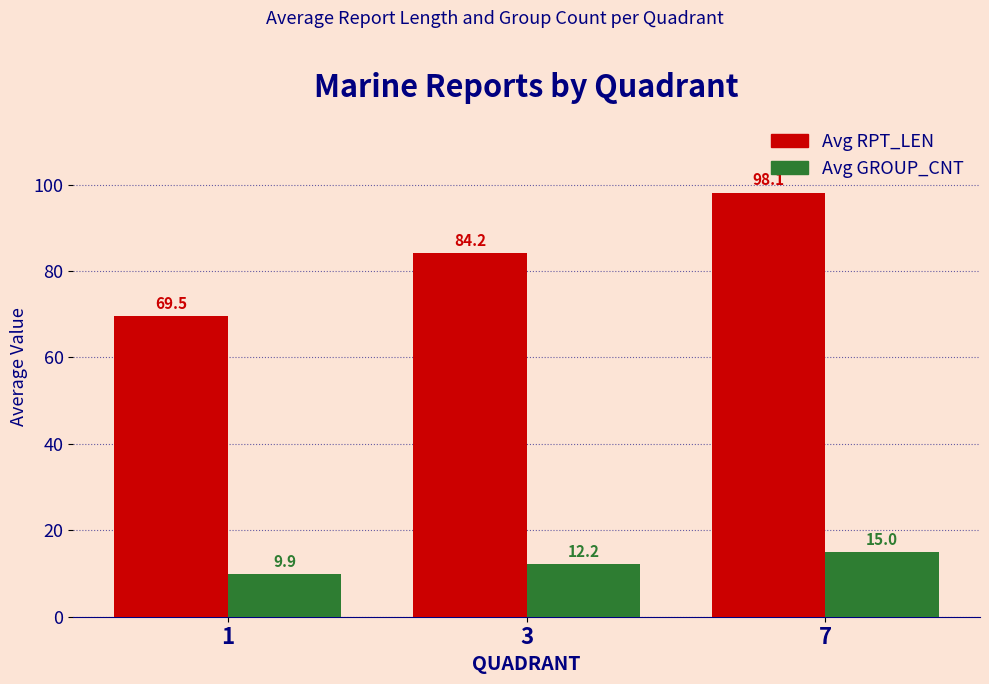

What is the difference between the highest and lowest values at 3?

72.0